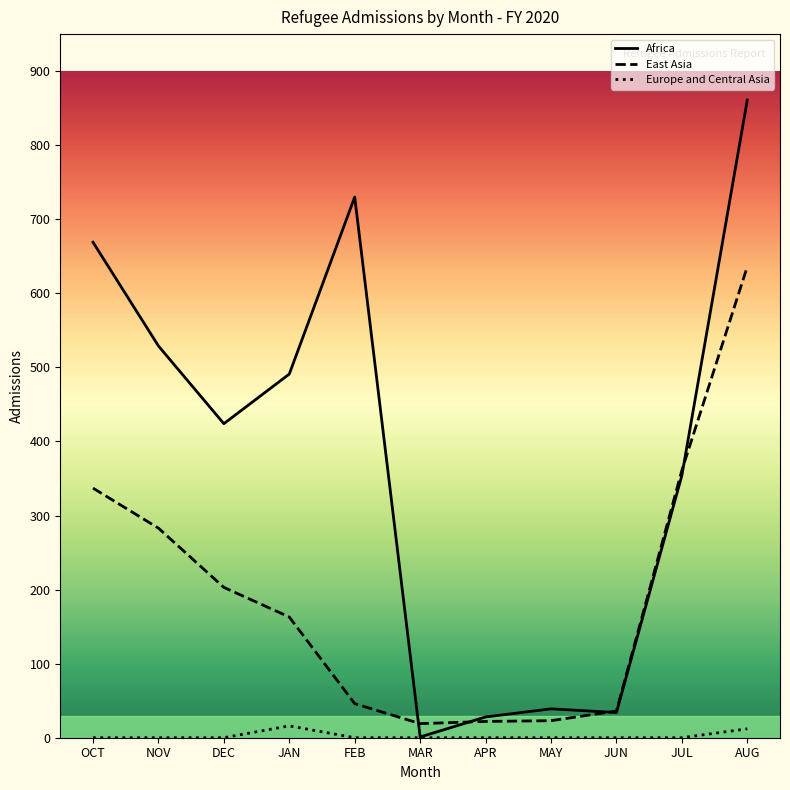

What are all the series names shown in the legend?

Africa, East Asia, Europe and Central Asia